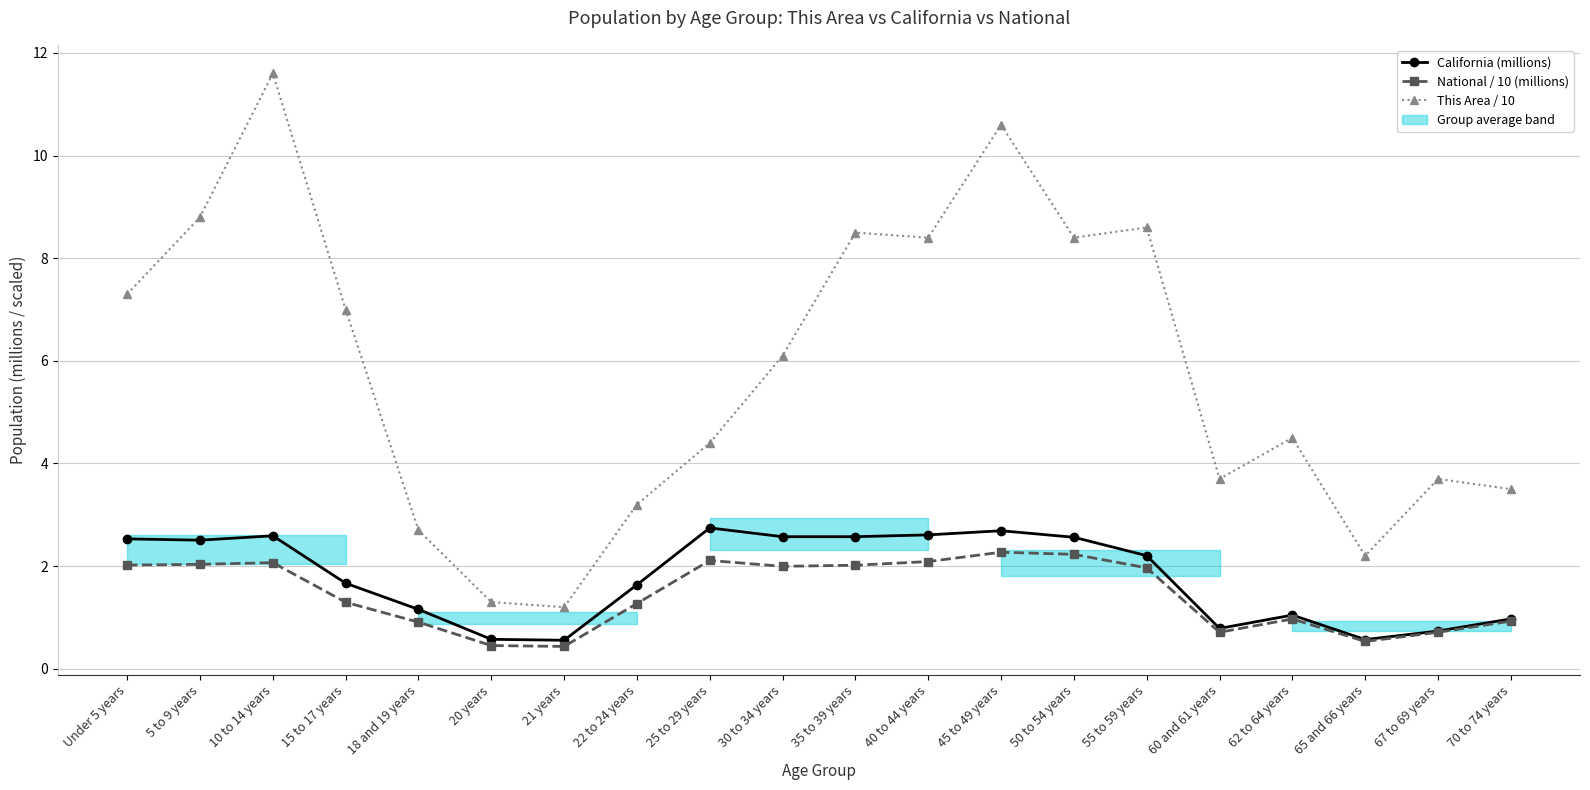

Does the chart display data point markers on the line(s)?

Yes